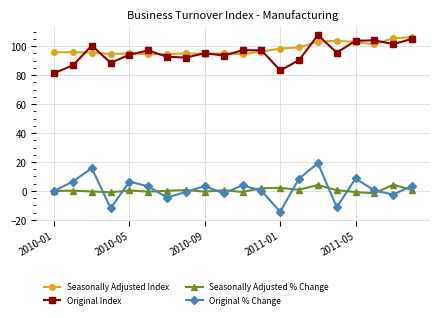

What is the value of the Seasonally Adjusted Index point at the 4th from the left?

94.7